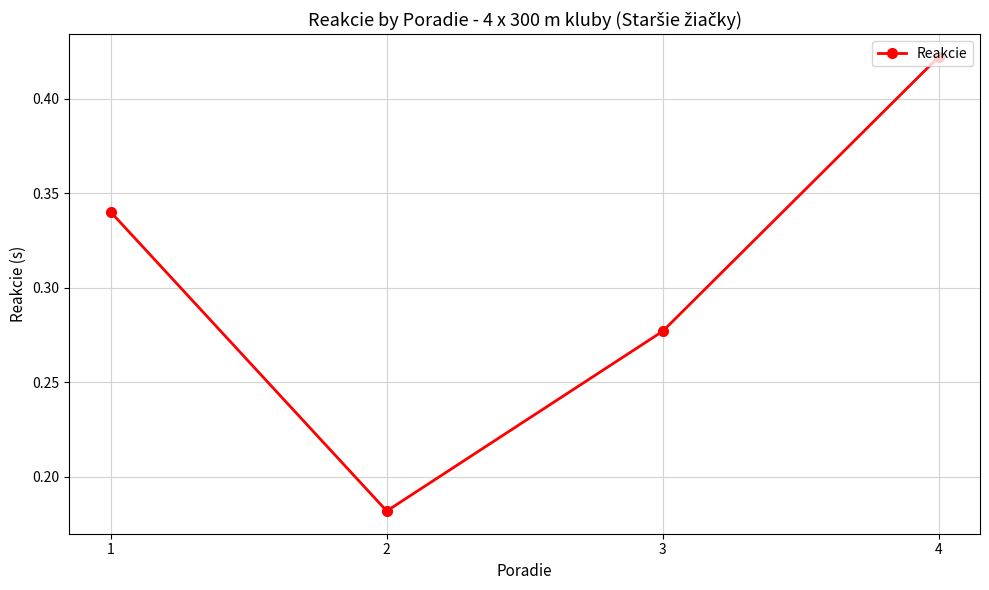

How many values are between 0 and 1?

4